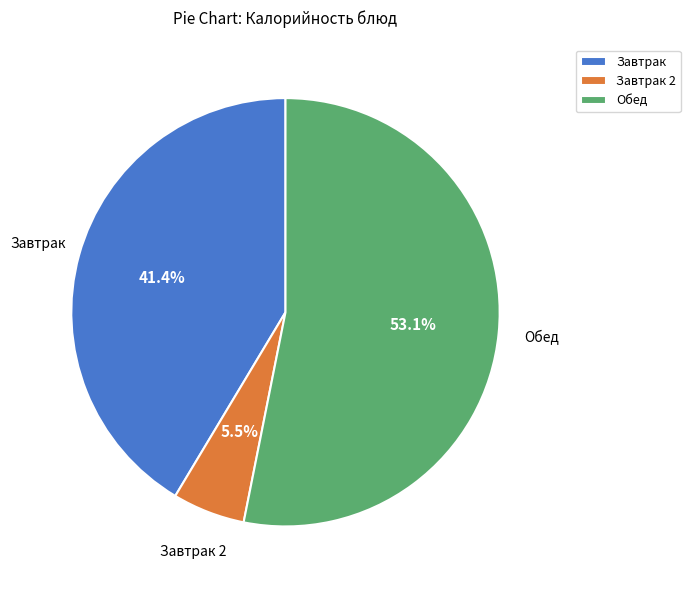

What percentage do Завтрак 2 and Завтрак together represent?

46.9%